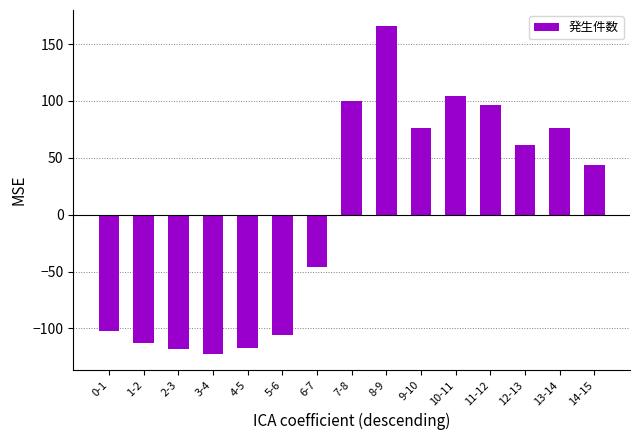

True or false: the data shows 28.0 at 13-14.

False